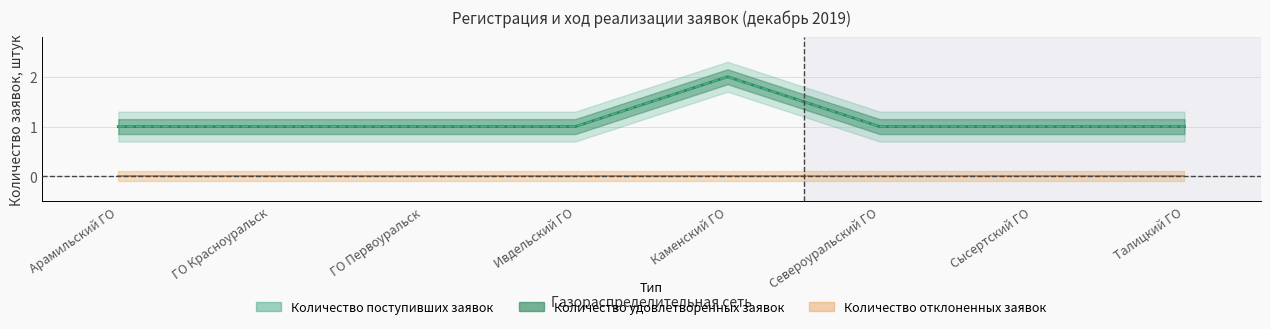

True or false: Количество поступивших заявок and Количество удовлетворенных заявок intersect in this chart.

False